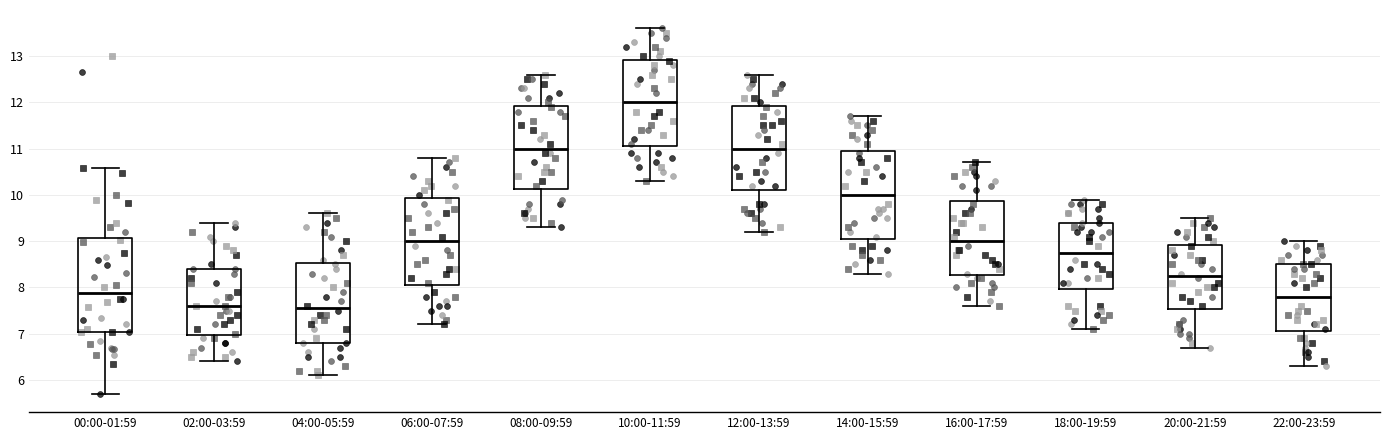

Reading left to right, transcribe this box plot: for each box, give where its median line is, the range the box spans, and where its two whiskers end, as read against the y-axis. The values are not printed on the chart, so give them approximately, as read against the axis.

00:00-01:59: median 7.9, box 7.0 to 9.1, whiskers 5.7 to 10.6
02:00-03:59: median 7.6, box 7.0 to 8.4, whiskers 6.4 to 9.4
04:00-05:59: median 7.6, box 6.8 to 8.5, whiskers 6.1 to 9.6
06:00-07:59: median 9.0, box 8.1 to 9.9, whiskers 7.2 to 10.8
08:00-09:59: median 11.0, box 10.1 to 11.9, whiskers 9.3 to 12.6
10:00-11:59: median 12.0, box 11.1 to 12.9, whiskers 10.3 to 13.6
12:00-13:59: median 11.0, box 10.1 to 11.9, whiskers 9.2 to 12.6
14:00-15:59: median 10.0, box 9.1 to 11.0, whiskers 8.3 to 11.7
16:00-17:59: median 9.0, box 8.3 to 9.9, whiskers 7.6 to 10.7
18:00-19:59: median 8.8, box 8.0 to 9.4, whiskers 7.1 to 9.9
20:00-21:59: median 8.3, box 7.5 to 8.9, whiskers 6.7 to 9.5
22:00-23:59: median 7.8, box 7.1 to 8.5, whiskers 6.3 to 9.0